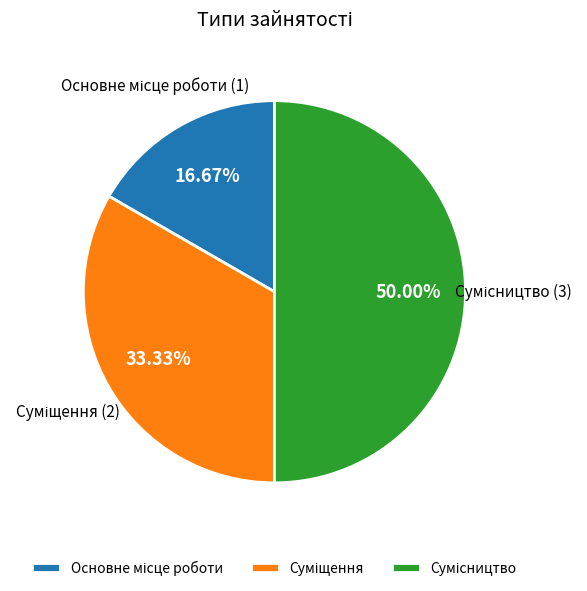

To the nearest percent, what is the average slice percentage?

33%